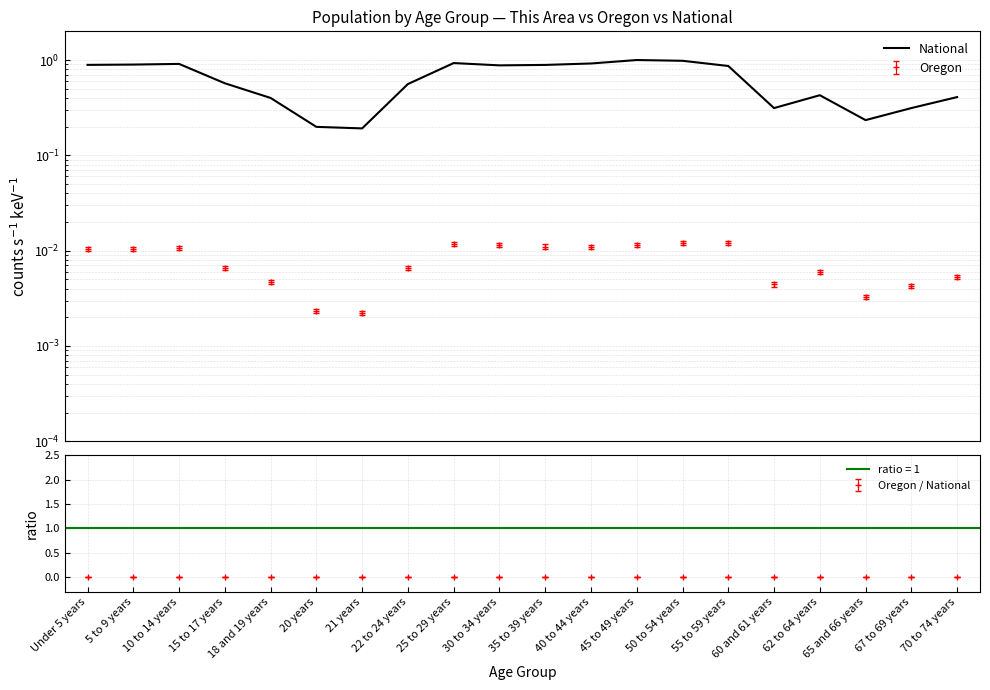

Where is the data nearest to the value 0?

21 years